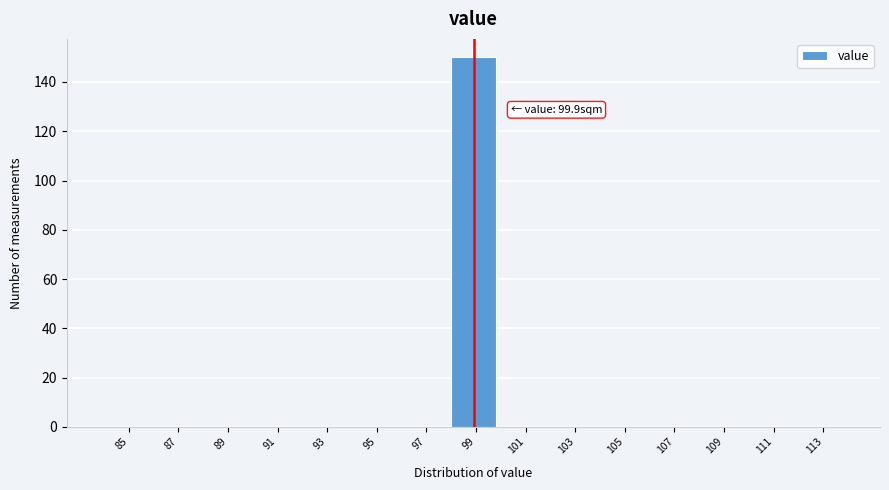

Reading right to left, what are all the values shown in this chart?

113=0	111=0	109=0	107=0	105=0	103=0	101=0	99=150	97=0	95=0	93=0	91=0	89=0	87=0	85=0